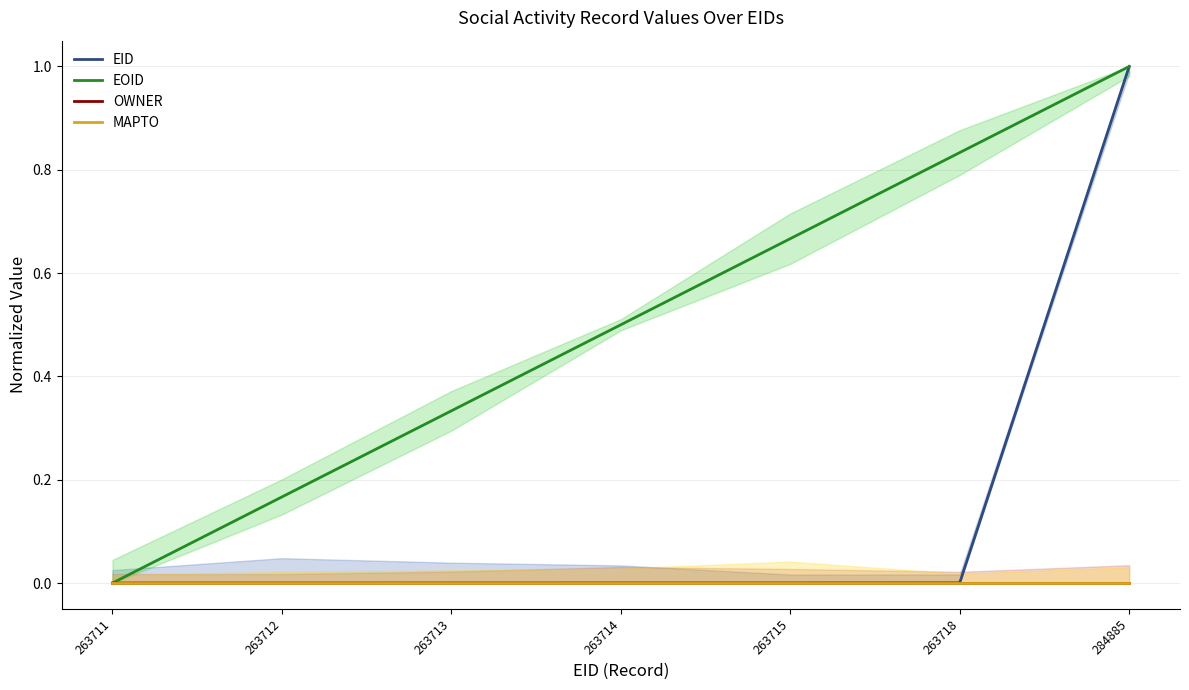

Which label corresponds to the largest value in the chart?

284885